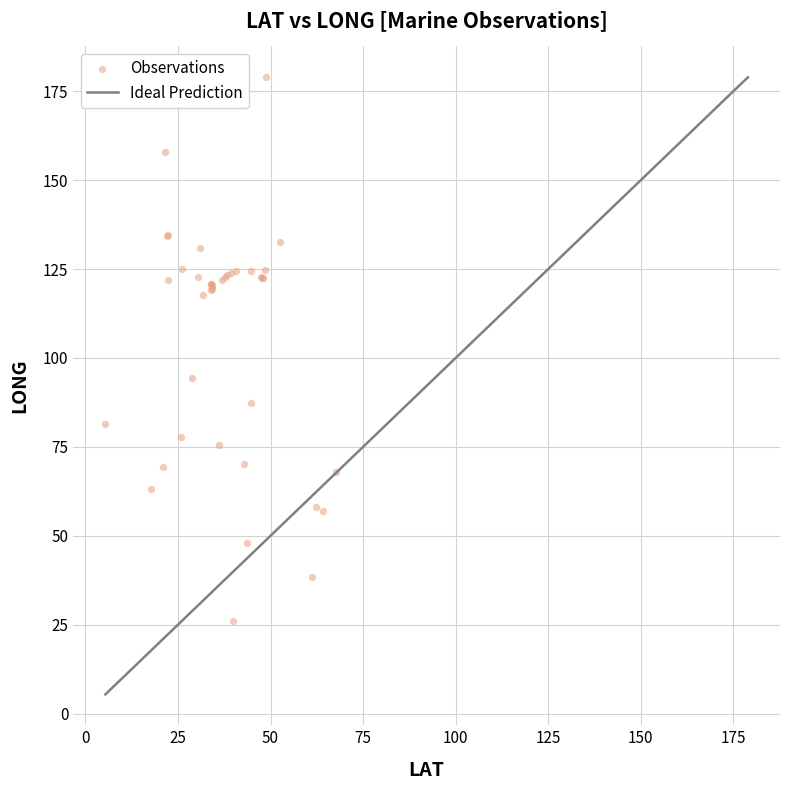

What Y value in the scatter plot is closest to 102?

94.4